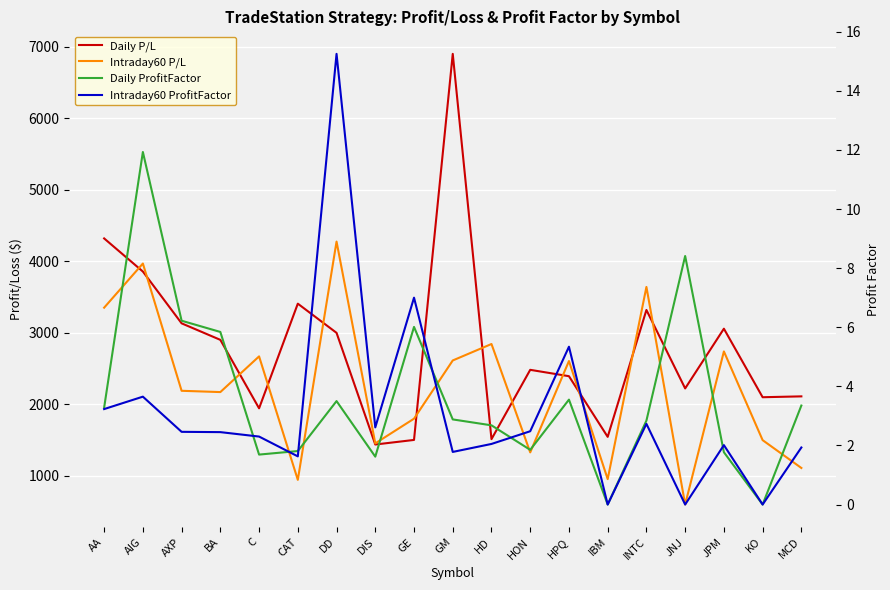

In Intraday60 P/L, how many points are lower than both neighbors (excluding endpoints)?

6